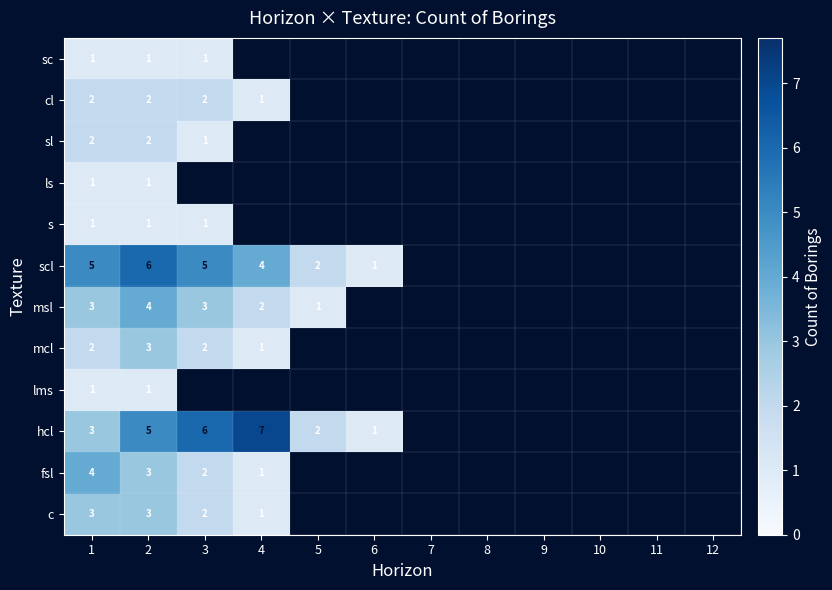

Is it true that ls equals 1 at 1?

True